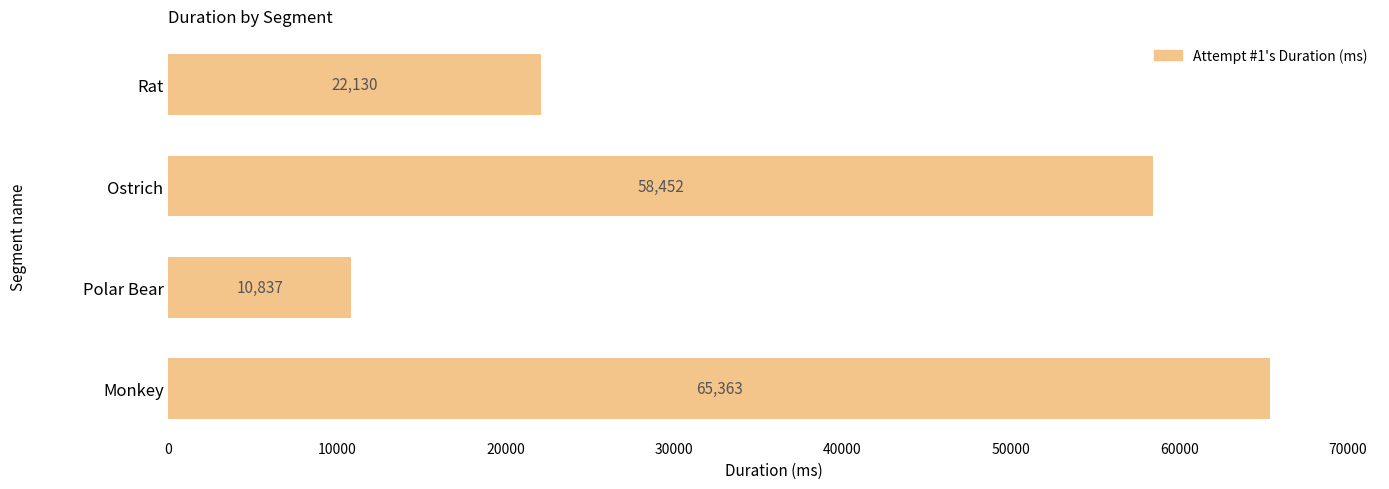

How many bars are there in total?

4